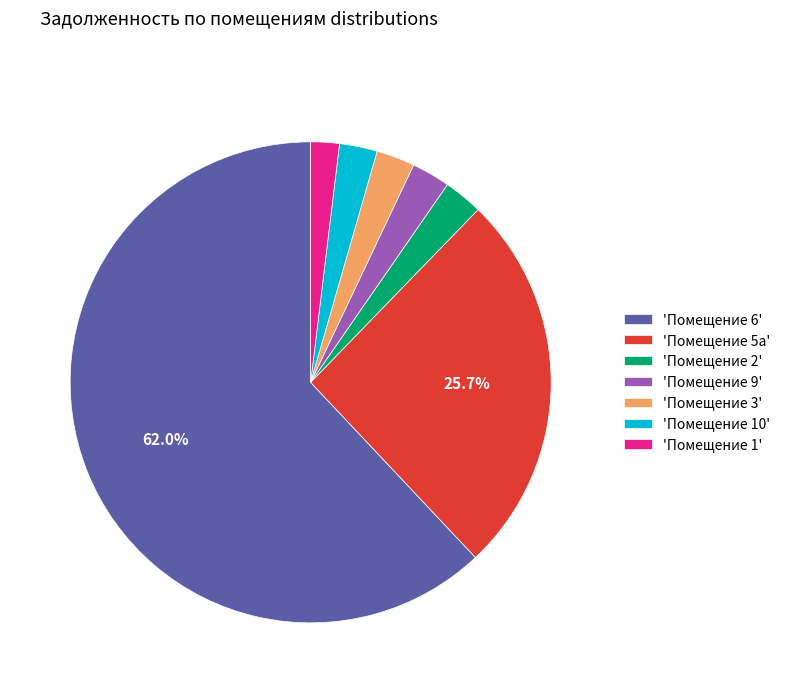

Which category has the biggest portion of the pie?

'Помещение 6'